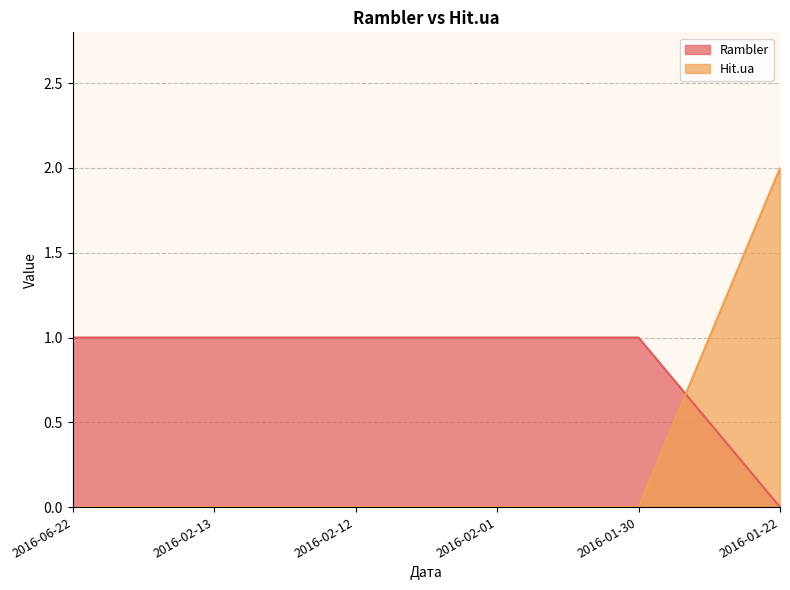

Between 2016-02-01 and 2016-01-30, which series saw the biggest shift?

Rambler